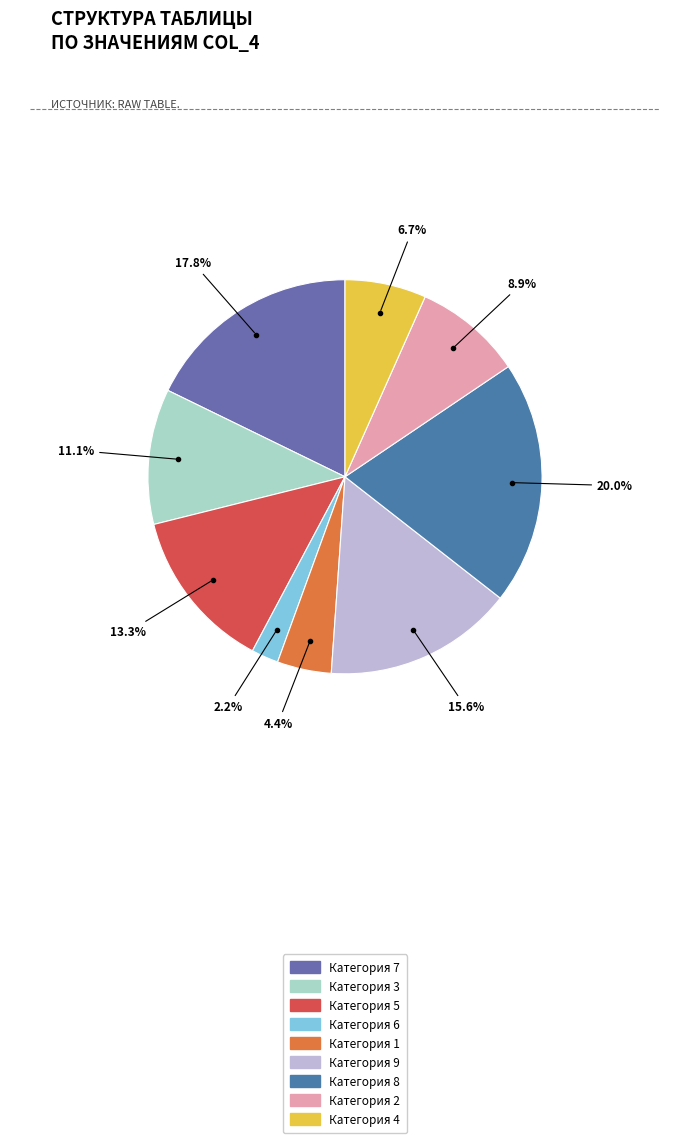

Which slice is the largest?

Категория 8